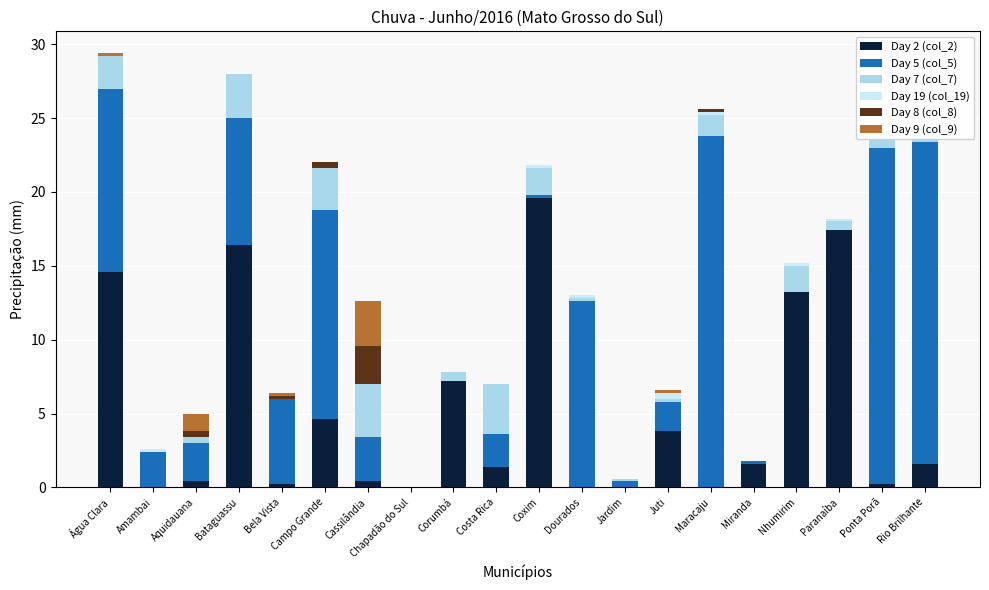

What is the maximum value shown in the chart?

23.8